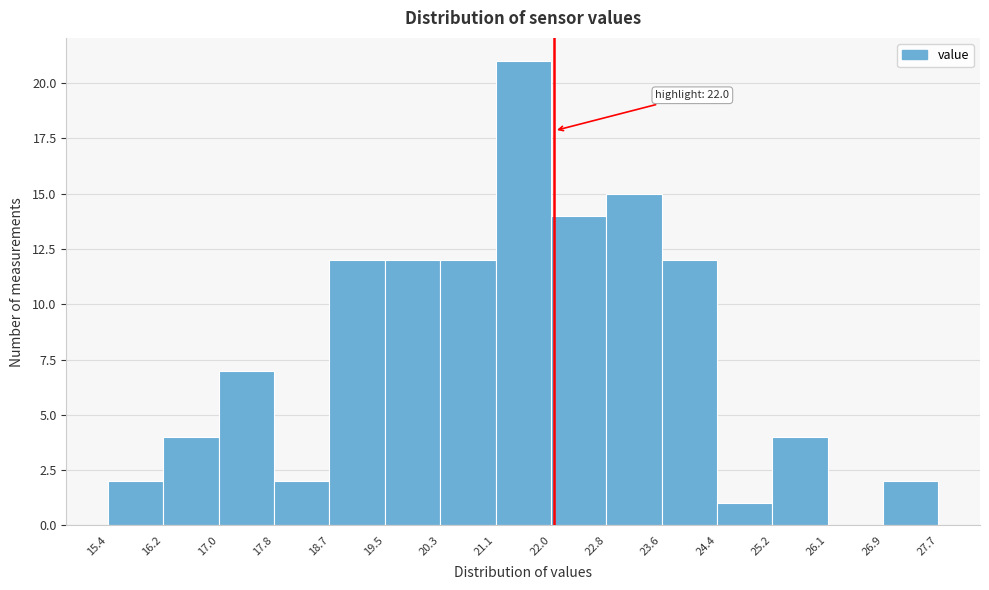

Which range on the x-axis has the tallest bar?

21.1 to 22.0